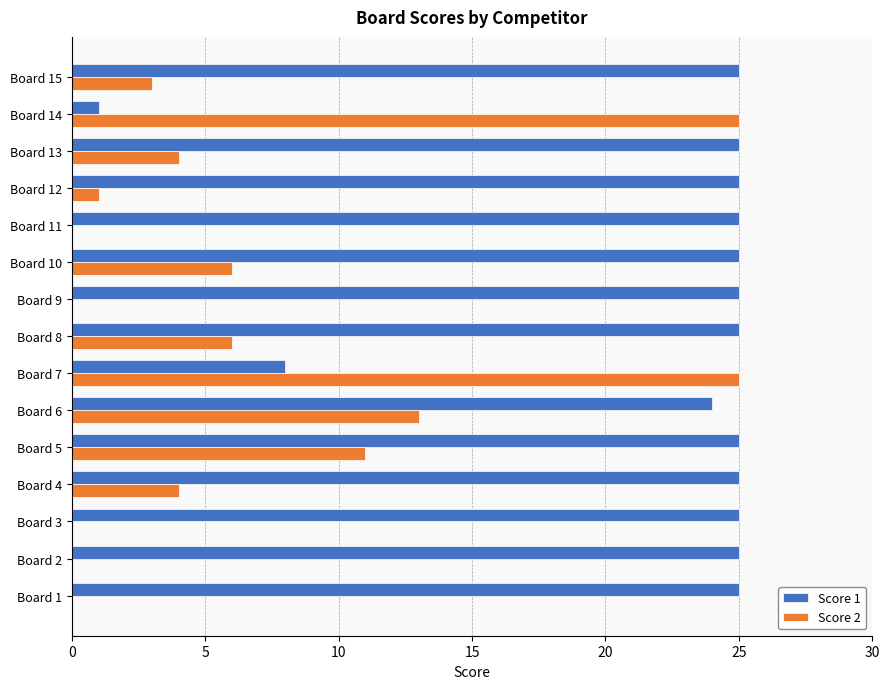

The Score 1 series shows 33 at Board 12. True or false?

False